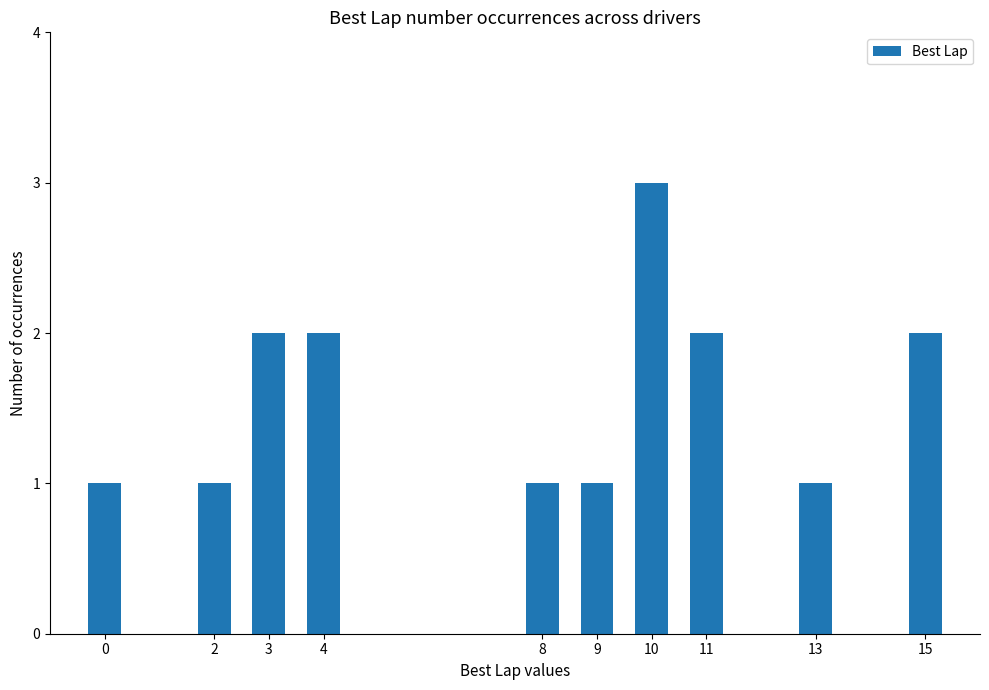

What is the minimum value shown in the chart?

1